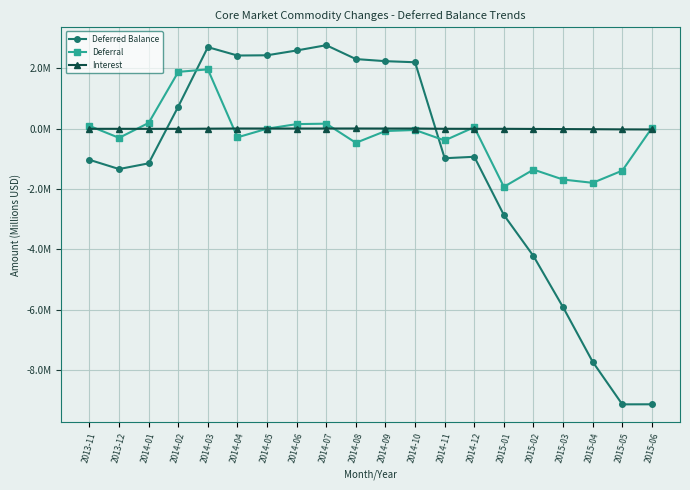

Which series has the widest spread of values?

Deferred Balance